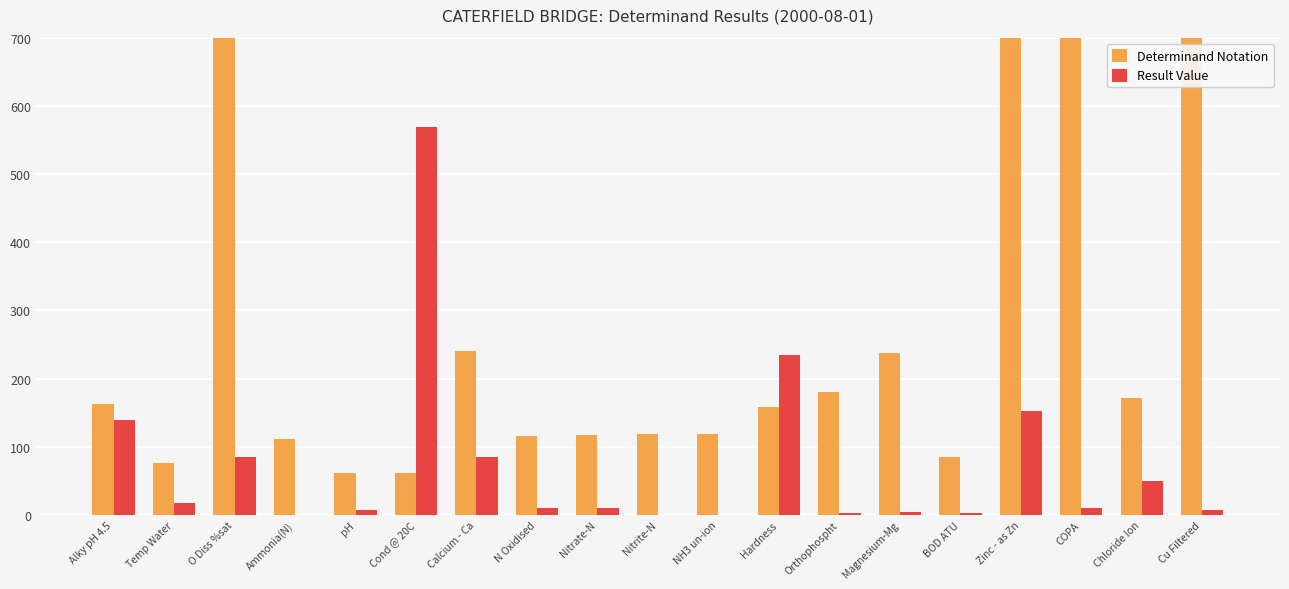

Rank the series at Hardness from highest to lowest value.

Result Value, Determinand Notation